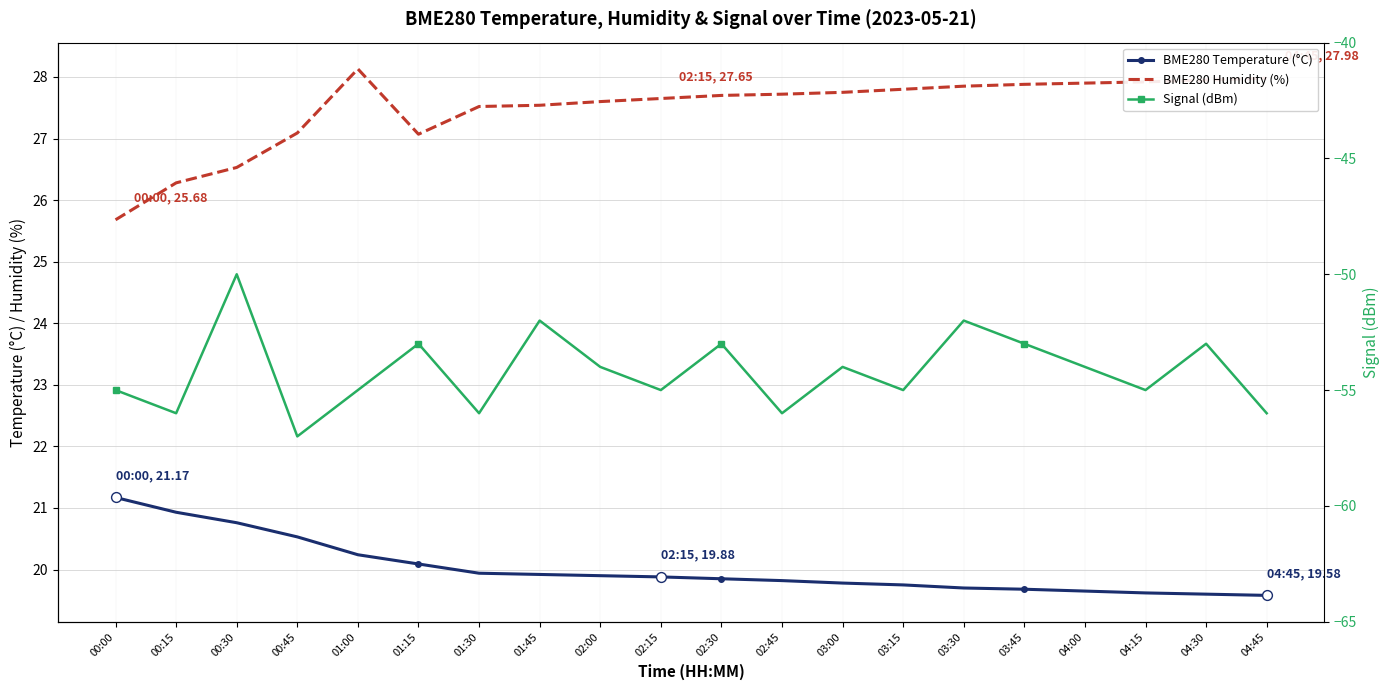

Which series reaches the maximum Y coordinate?

BME280 Humidity (%)